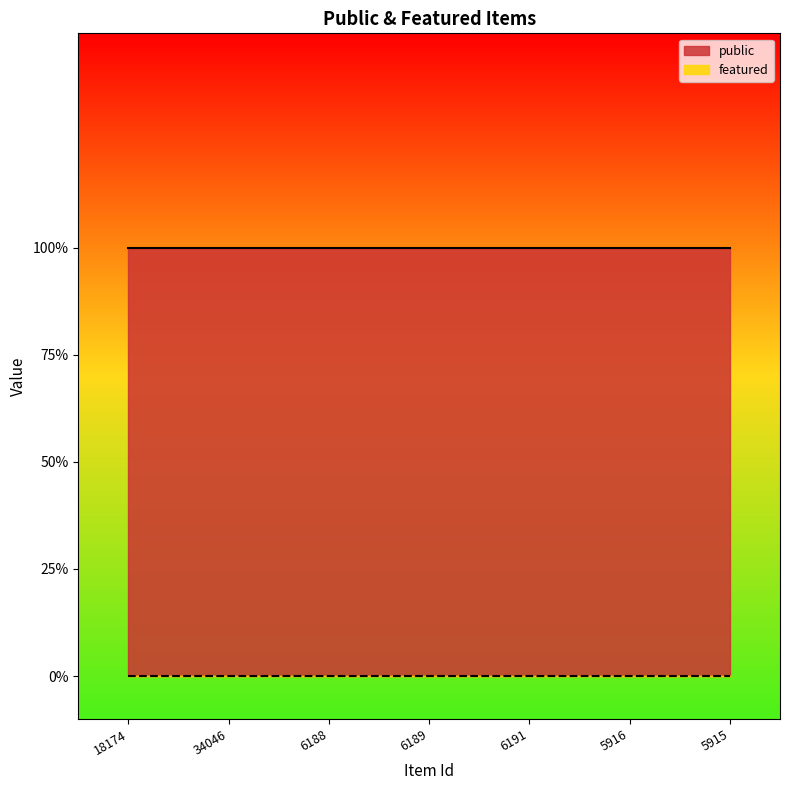

True or false: featured and public cross at least once.

False